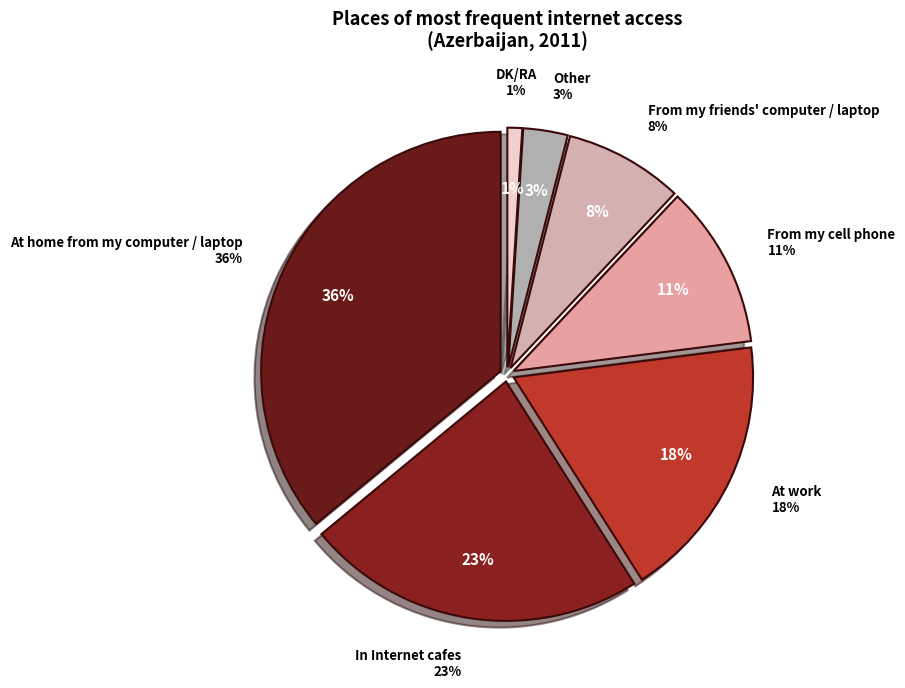

To the nearest percent, what percentage of the pie is From my cell phone?

11%